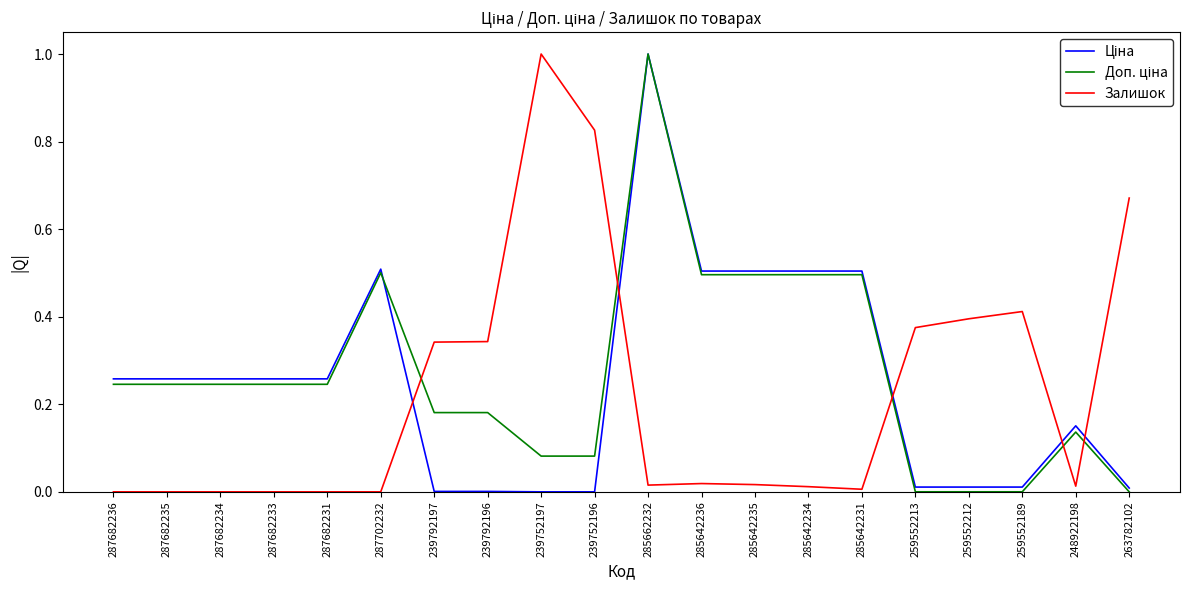

The value of Залишок at 285662232 is 0.0. True or false?

True